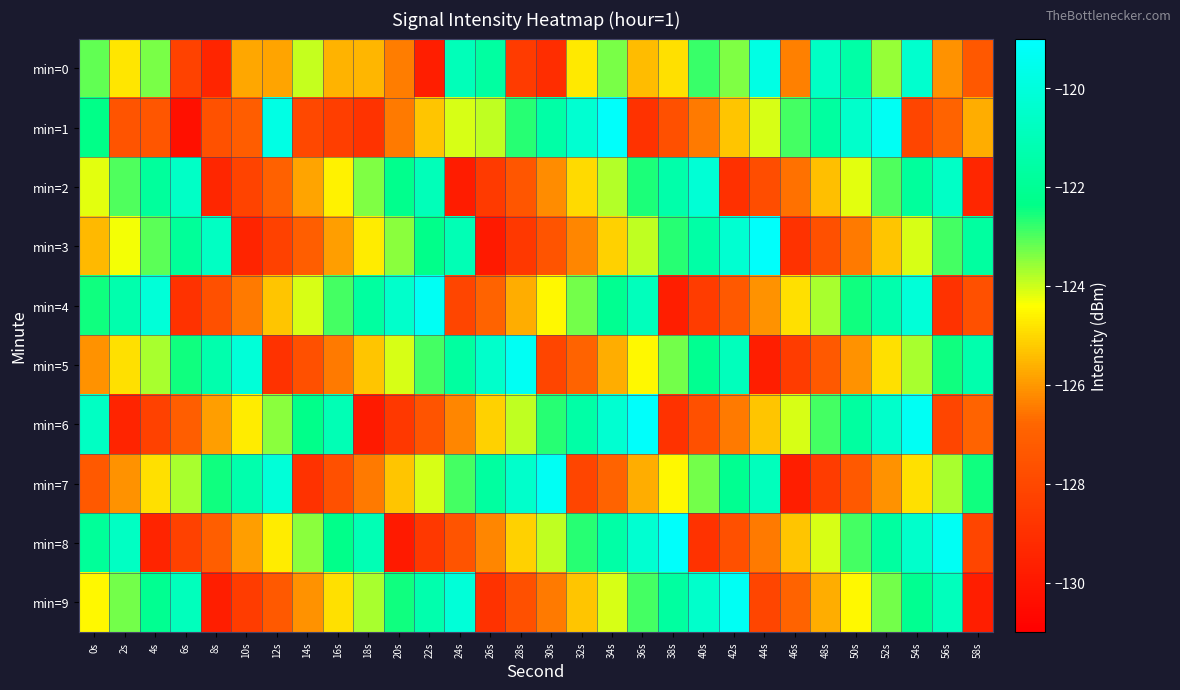

Rank the series at 14s from highest to lowest value.

min=6, min=8, min=0, min=4, min=2, min=9, min=3, min=5, min=1, min=7